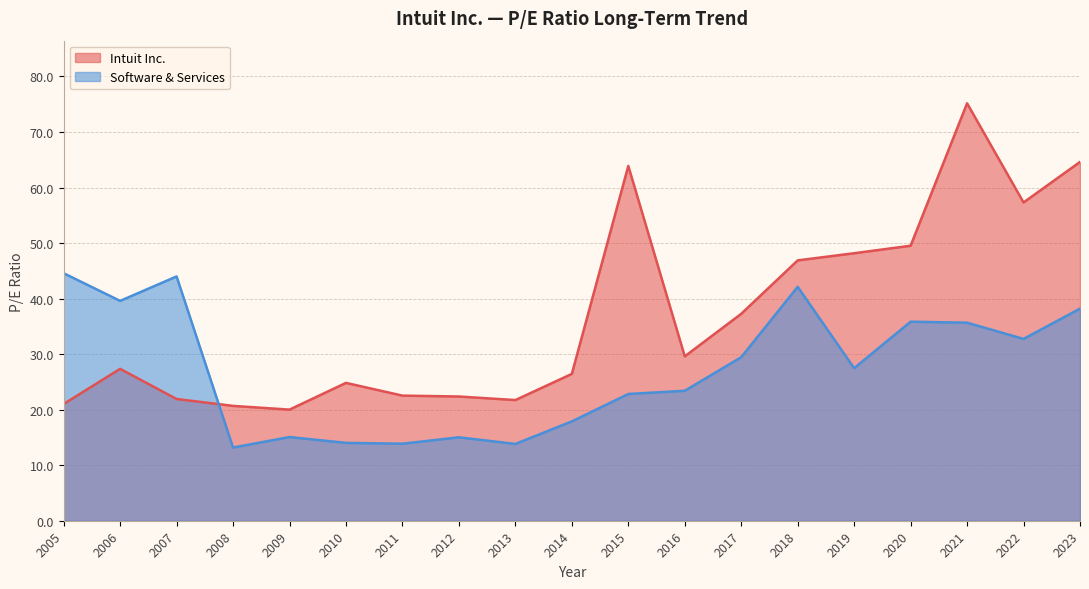

At which label does Software & Services first exceed 27?

2005